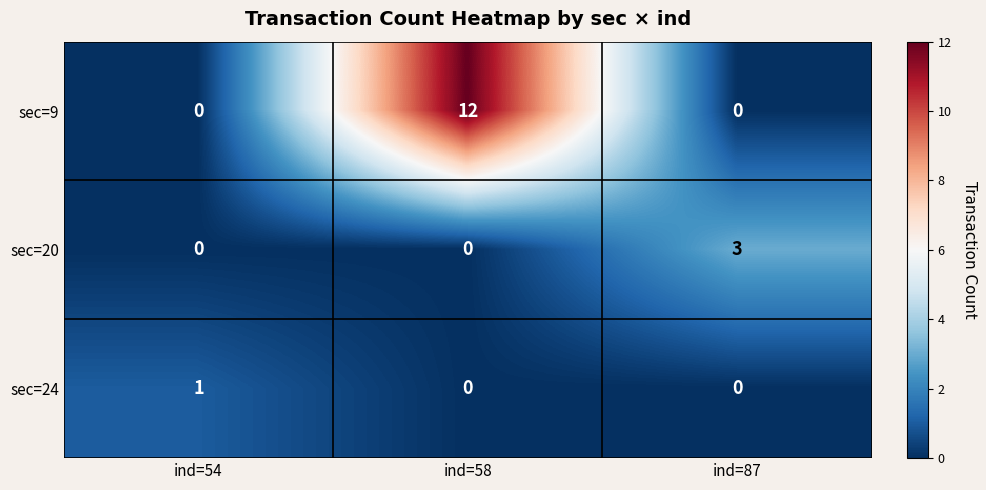

What is the difference between the maximum and minimum values in the sec=20 series?

3